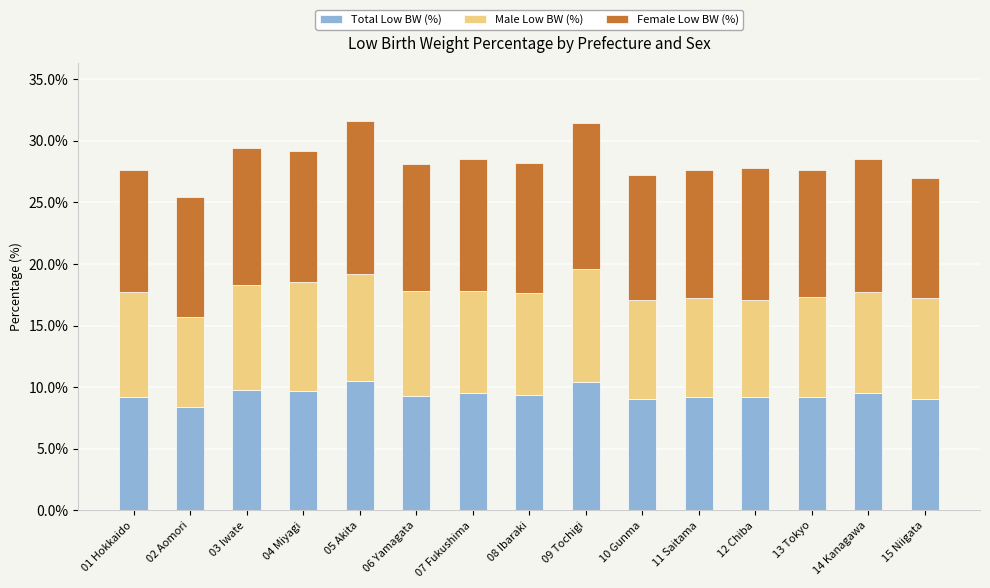

What is the difference between the second highest and minimum values in the Total Low BW (%) series?

2.0